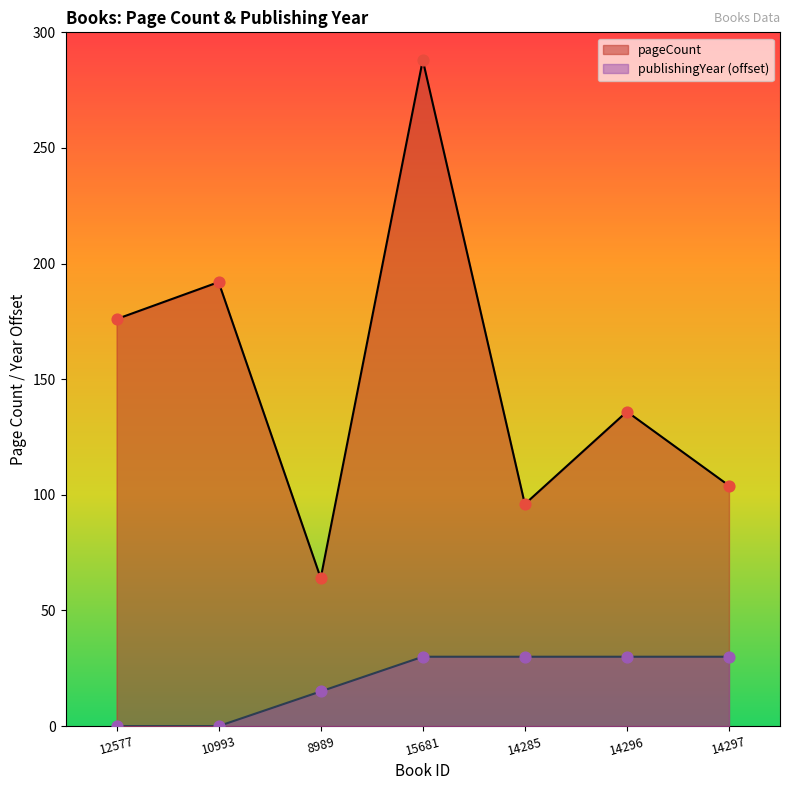

Which series contains the highest Y value?

pageCount